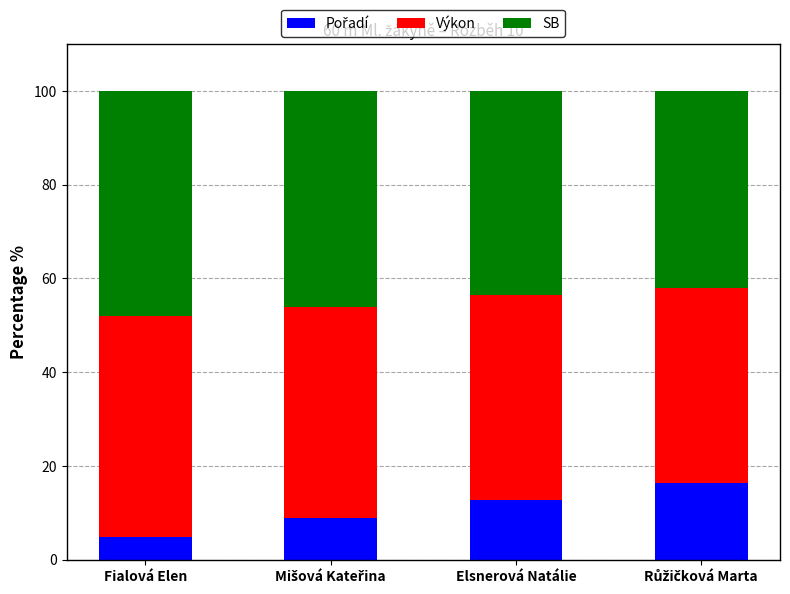

How many bars are there in total?

4